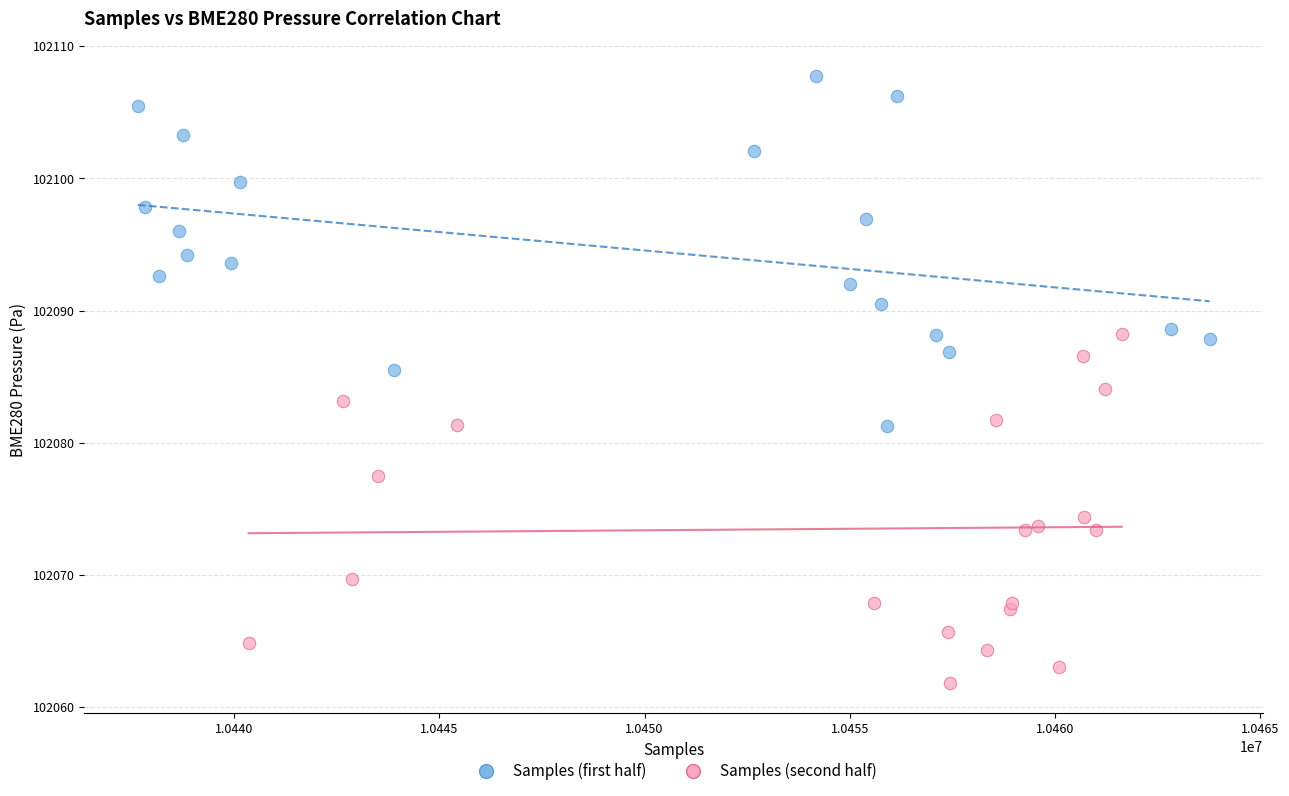

Which series contains the lowest Y value?

Samples (second half)